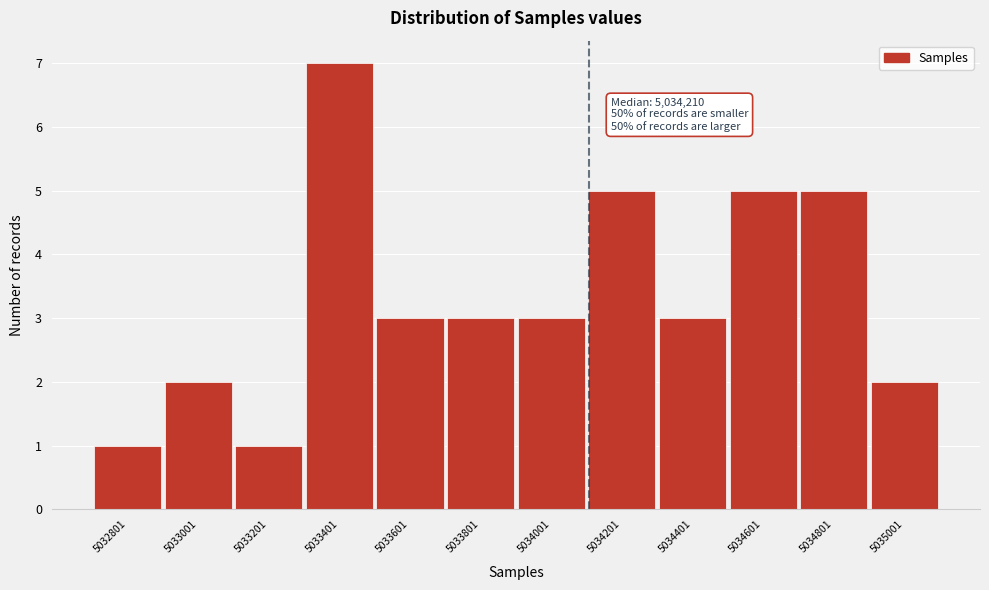

Reading left to right, extract all data points from this chart.

1	2	1	7	3	3	3	5	3	5	5	2